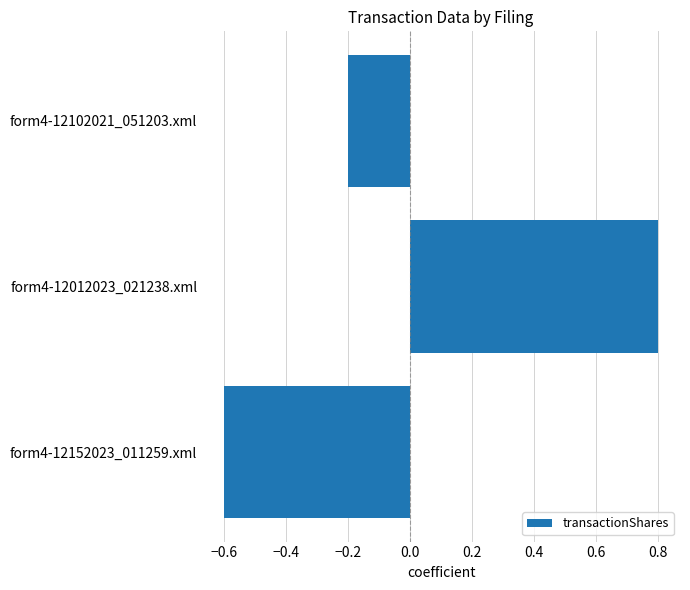

Are the bars horizontal?

Yes